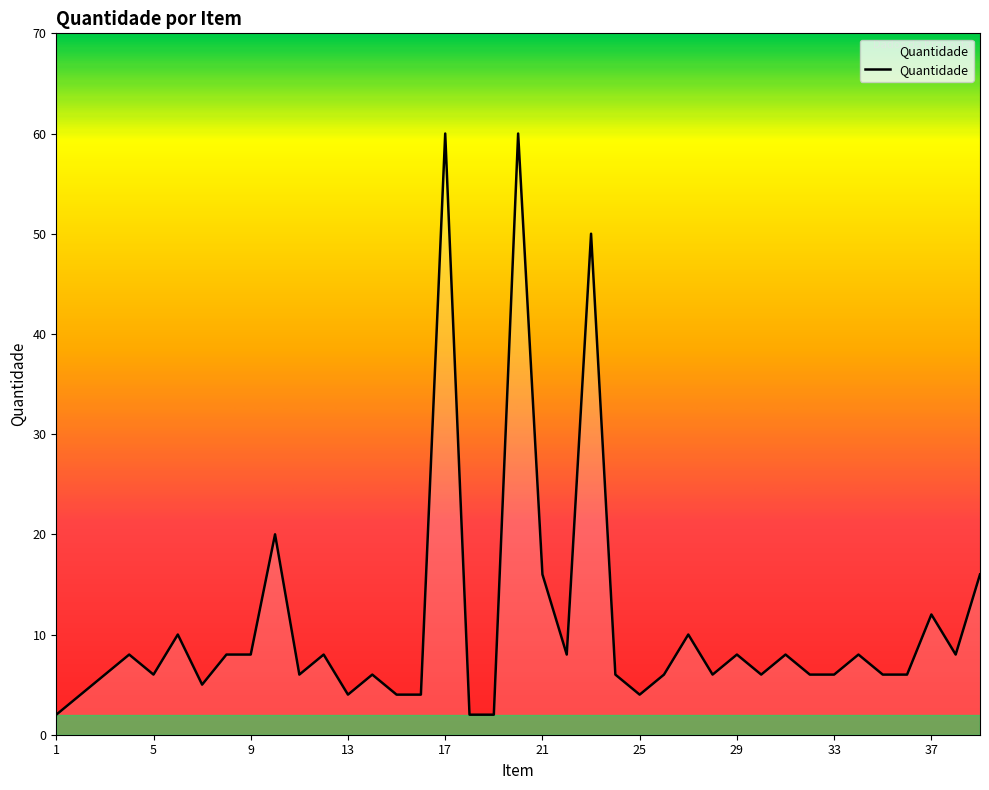

What is the greatest value displayed?

60